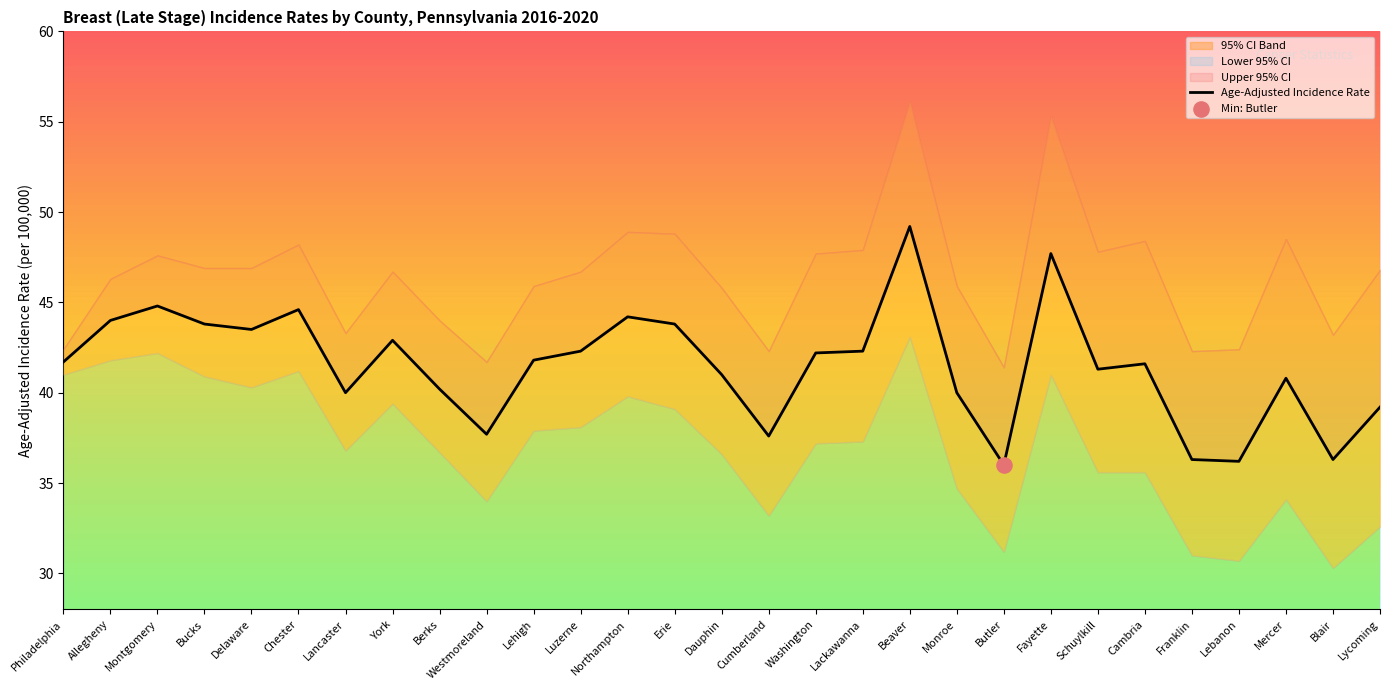

What is the change in value from Allegheny to Franklin?

-7.7